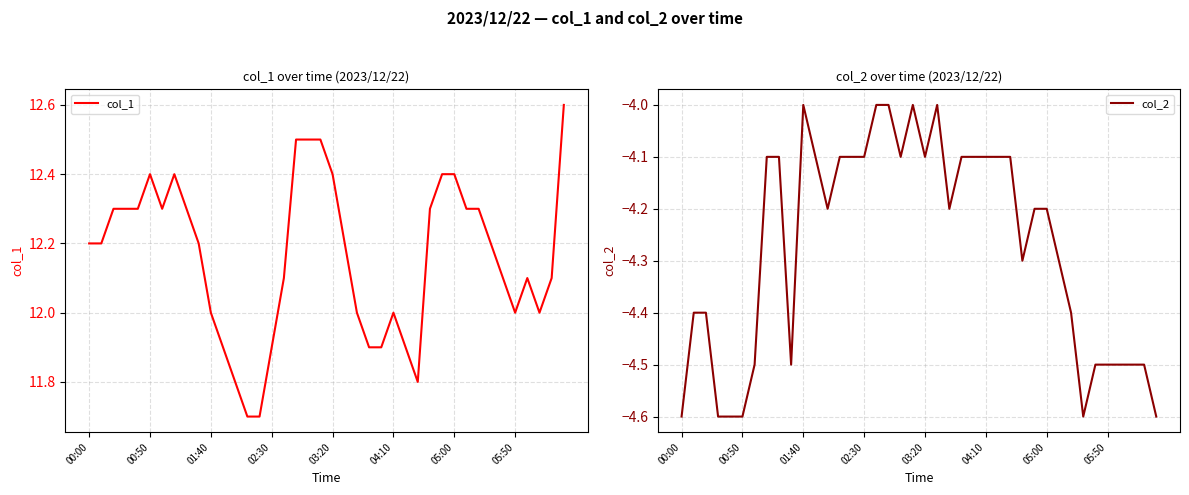

What is the value of the col_1 point at the 35th from the left?

12.1